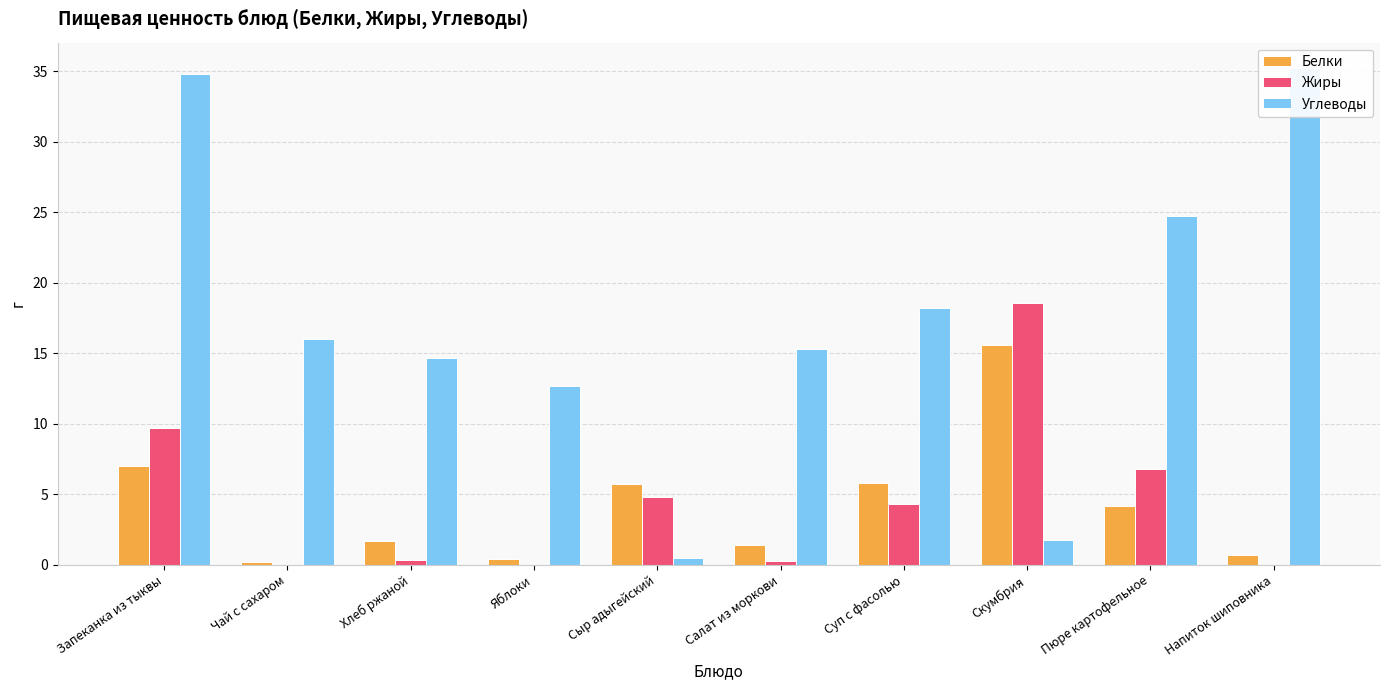

What is the difference between the second highest and second lowest values in the Белки series?

6.6